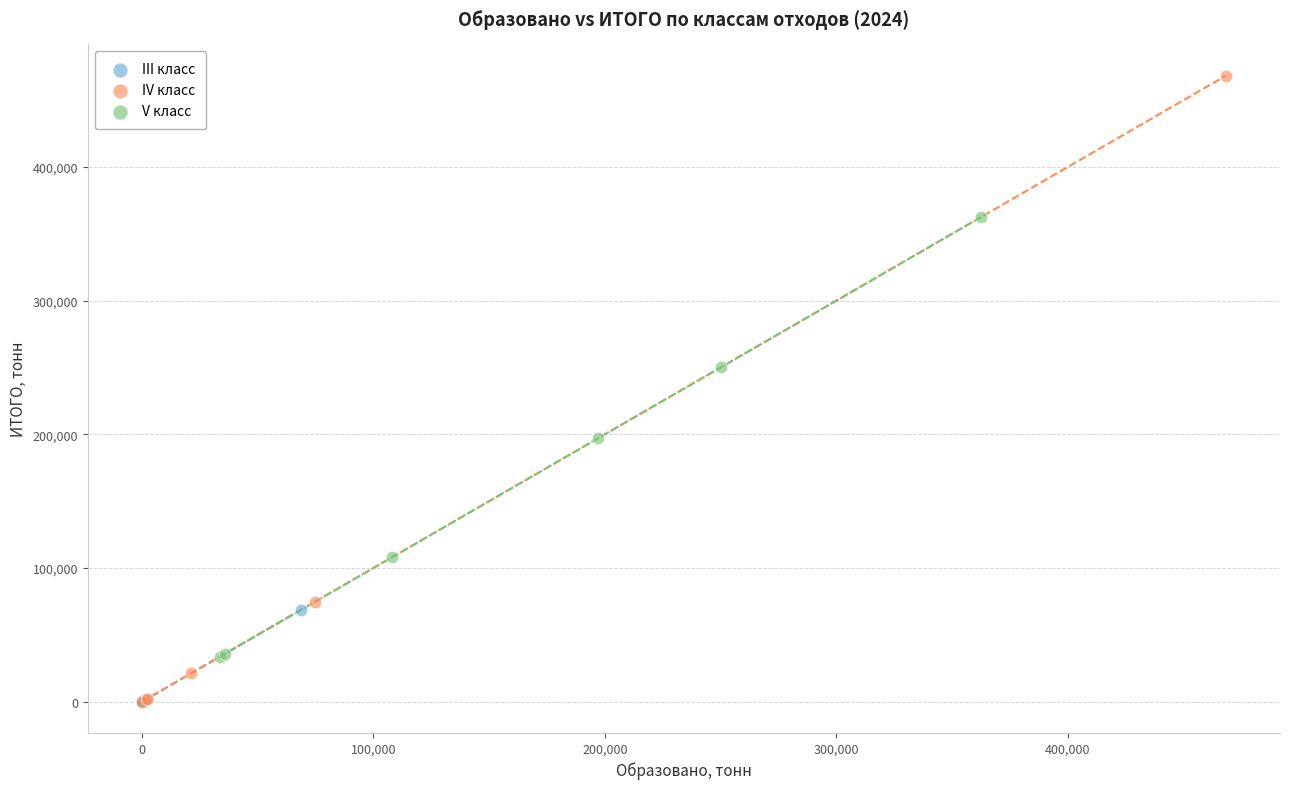

Which series has the largest Y range (max minus min)?

IV класс